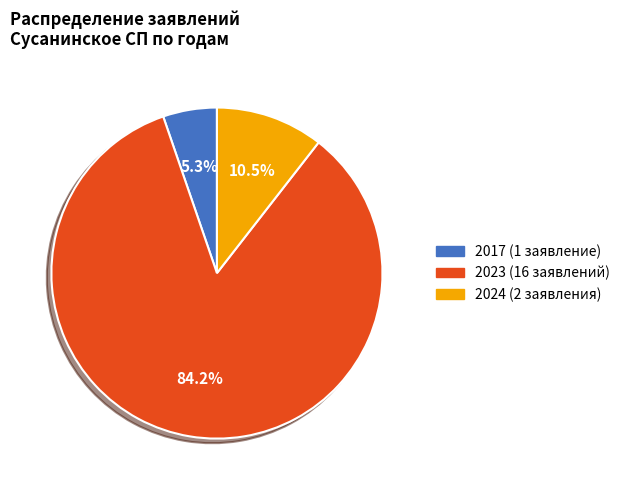

Count the number of slices in the pie.

3